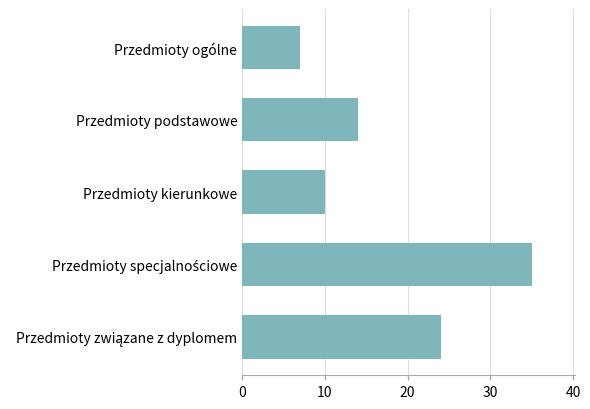

Reading bottom to top, list all the values displayed in this chart.

24	35	10	14	7